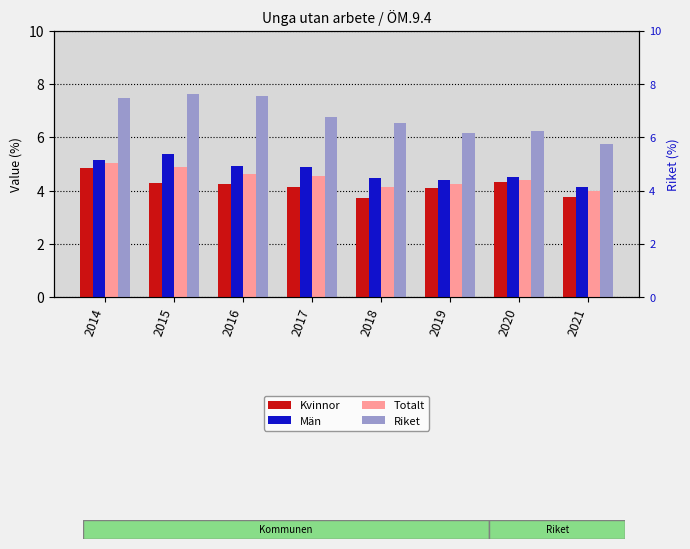

Does the chart contain any negative values?

No